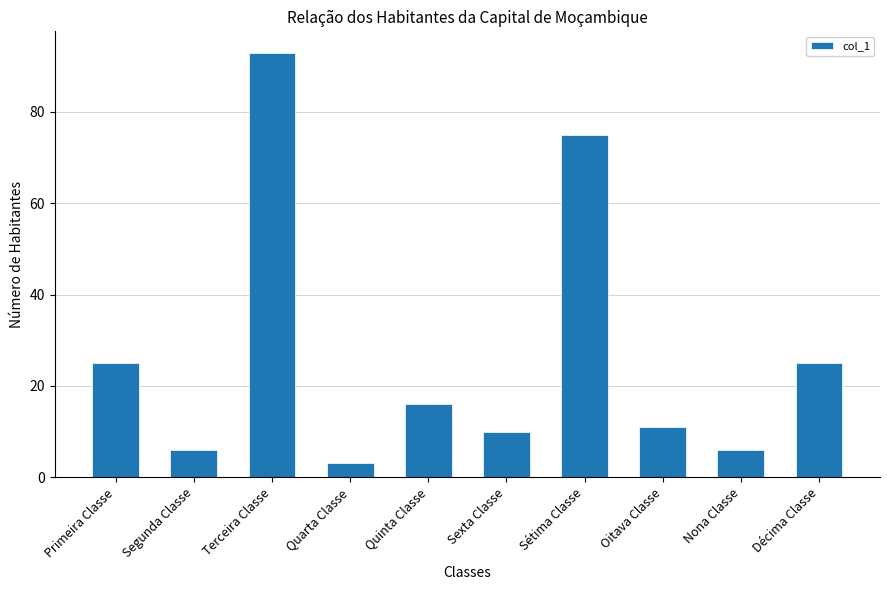

At which label does the data first exceed 16?

Primeira Classe